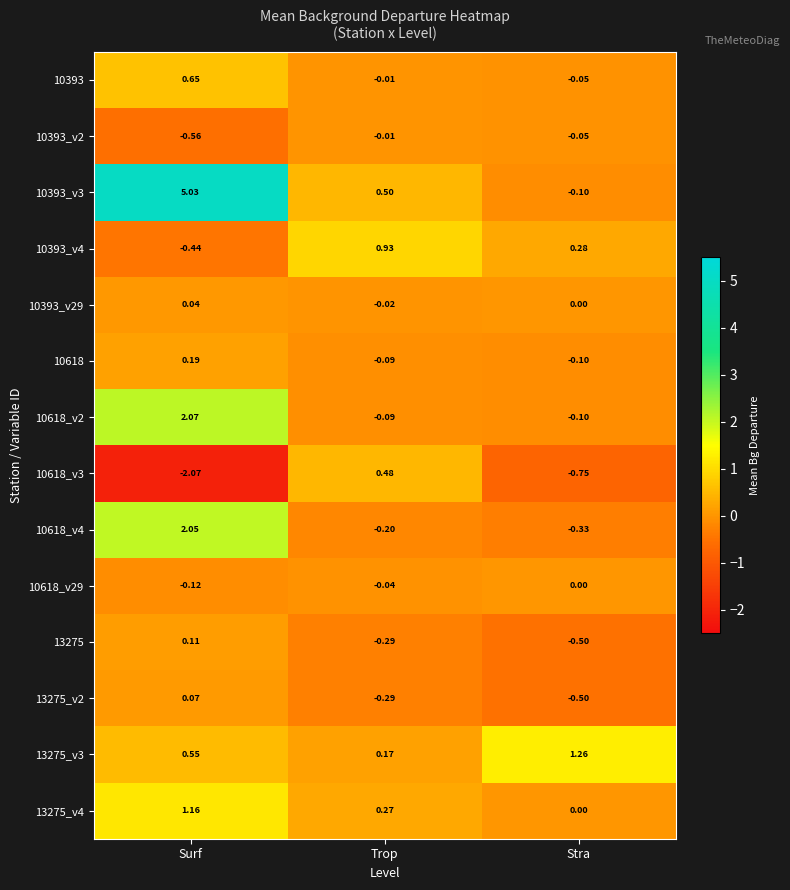

Rank the categories by 10393_v3 value from lowest to highest.

Stra, Trop, Surf